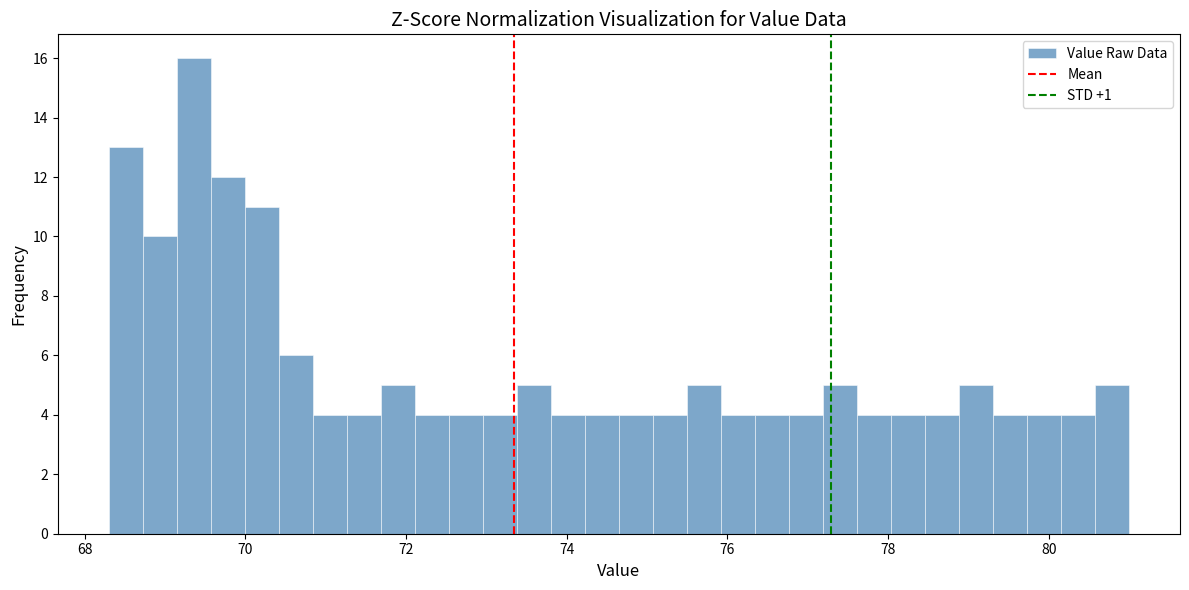

Read against the x-axis, roughly where is the centre of the tallest bar?

69.4